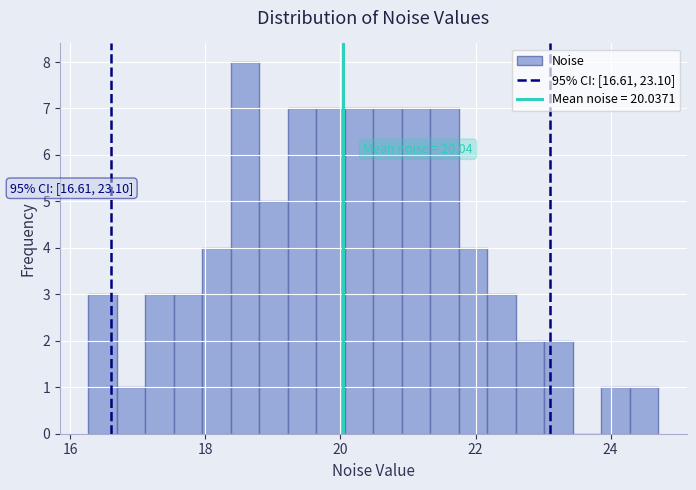

Read against the x-axis, roughly where is the centre of the tallest bar?

18.6